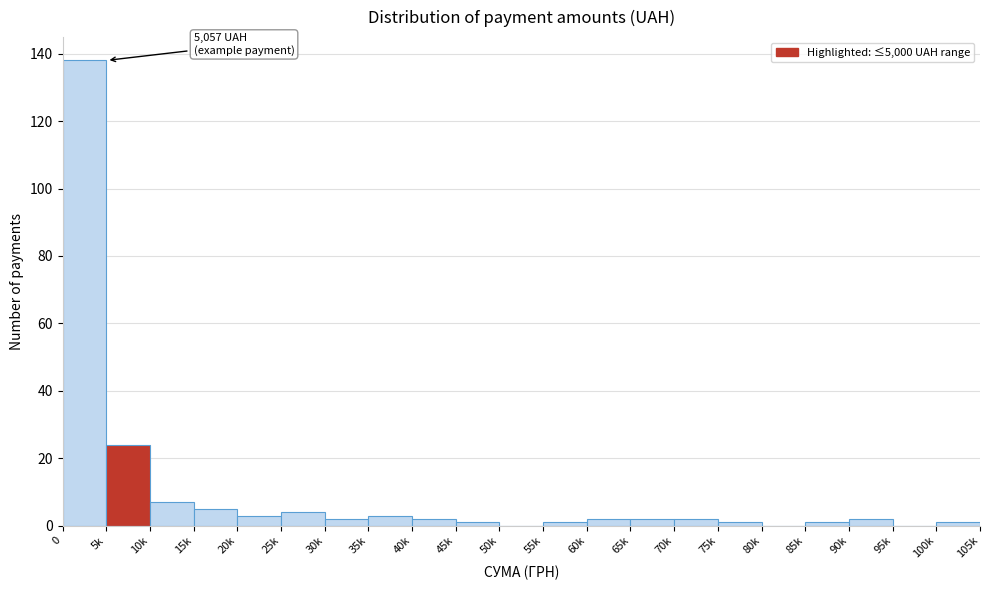

Reading right to left, list all the values displayed in this chart.

100k=1	95k=0	90k=2	85k=1	80k=0	75k=1	70k=2	65k=2	60k=2	55k=1	50k=0	45k=1	40k=2	35k=3	30k=2	25k=4	20k=3	15k=5	10k=7	5k=24	0=138